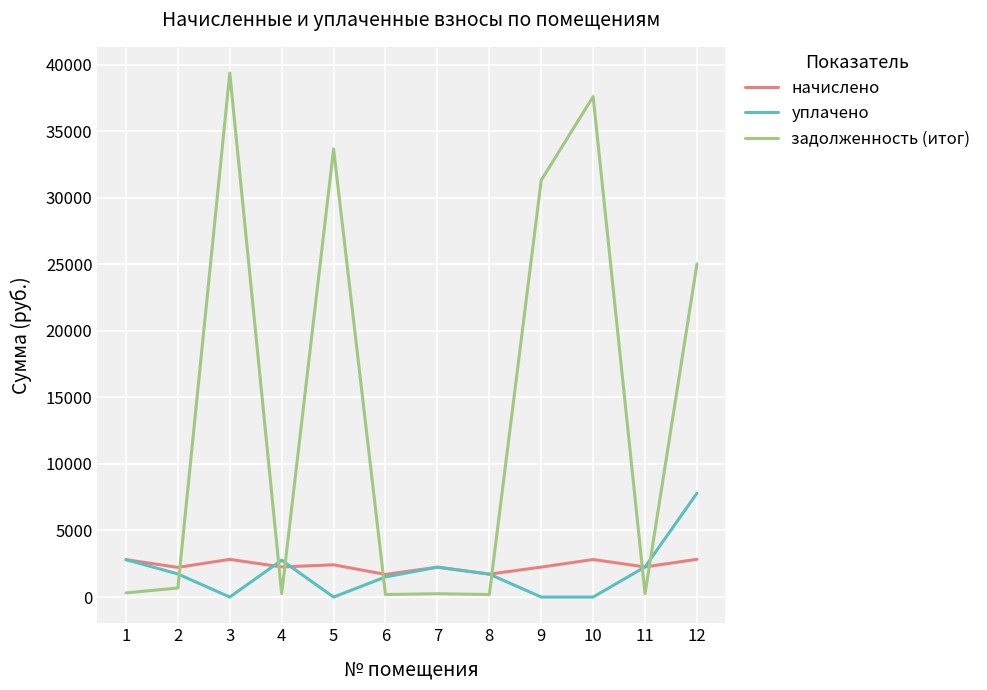

Which series has the largest total across all categories?

задолженность (итог)